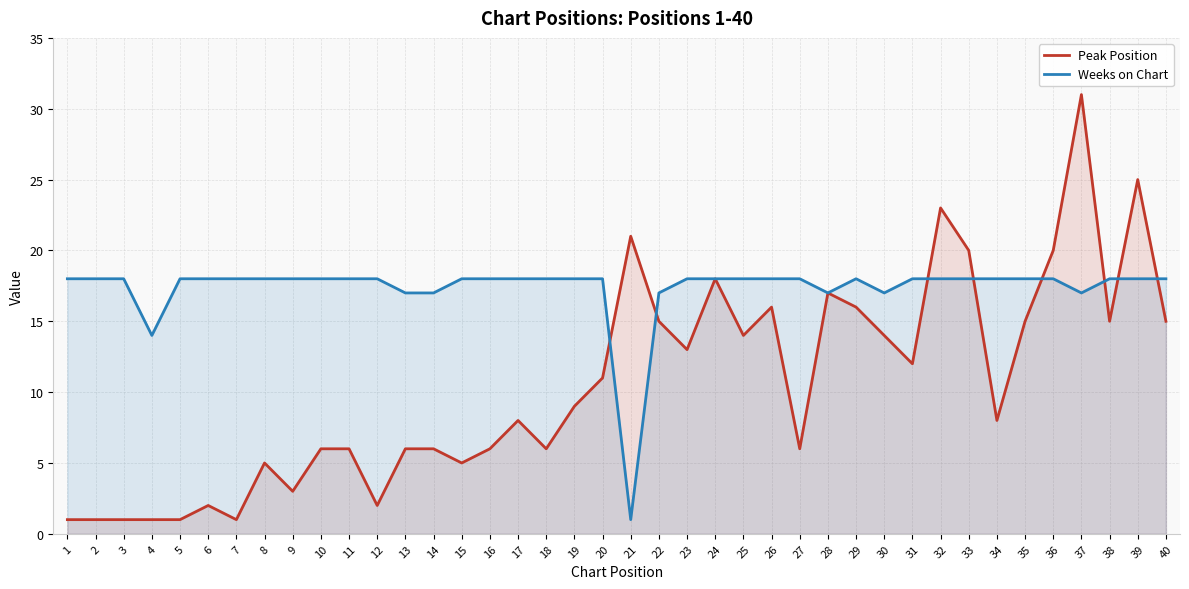

Reading left to right, what are all the values shown in this chart?

Peak Position: 1=1	2=1	3=1	4=1	5=1	6=2	7=1	8=5	9=3	10=6	11=6	12=2	13=6	14=6	15=5	16=6	17=8	18=6	19=9	20=11	21=21	22=15	23=13	24=18	25=14	26=16	27=6	28=17	29=16	30=14	31=12	32=23	33=20	34=8	35=15	36=20	37=31	38=15	39=25	40=15
Weeks on Chart: 1=18	2=18	3=18	4=14	5=18	6=18	7=18	8=18	9=18	10=18	11=18	12=18	13=17	14=17	15=18	16=18	17=18	18=18	19=18	20=18	21=1	22=17	23=18	24=18	25=18	26=18	27=18	28=17	29=18	30=17	31=18	32=18	33=18	34=18	35=18	36=18	37=17	38=18	39=18	40=18